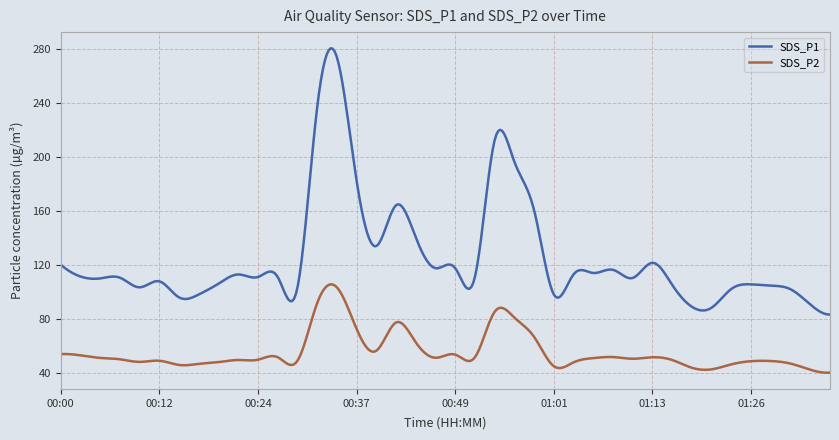

What are all the series names shown in the legend?

SDS_P1, SDS_P2